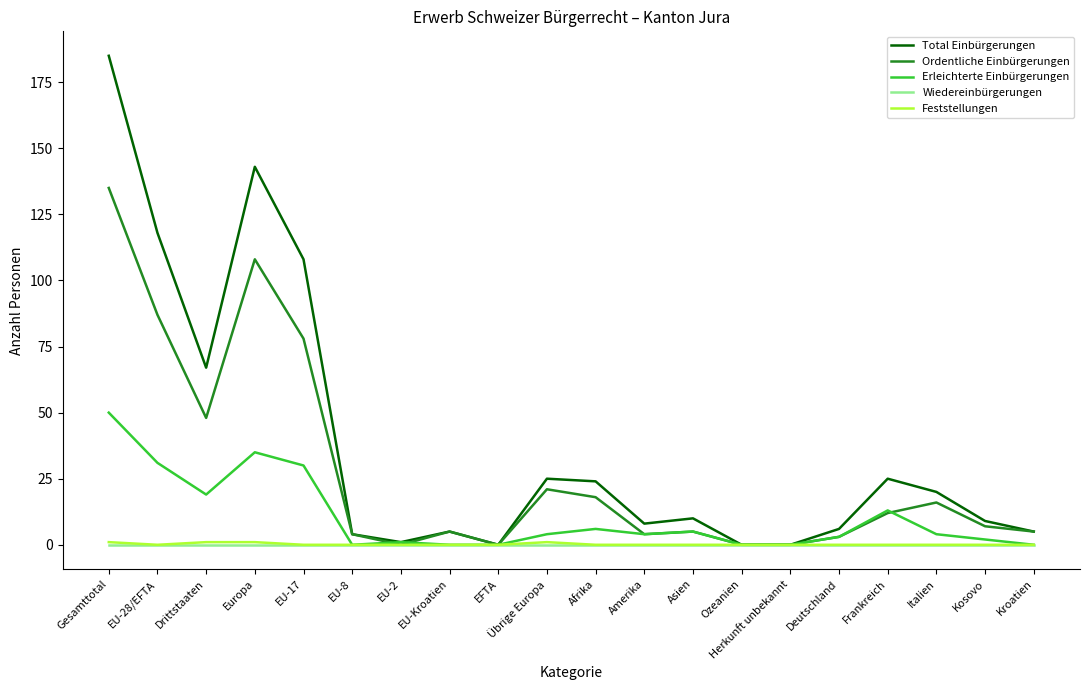

How many series are shown in this chart?

5